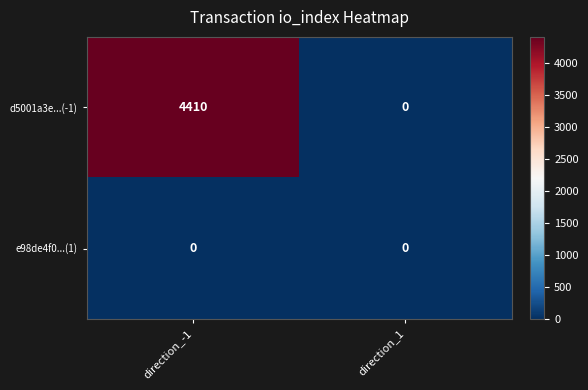

Which series has the widest spread of values?

d5001a3e...(-1)